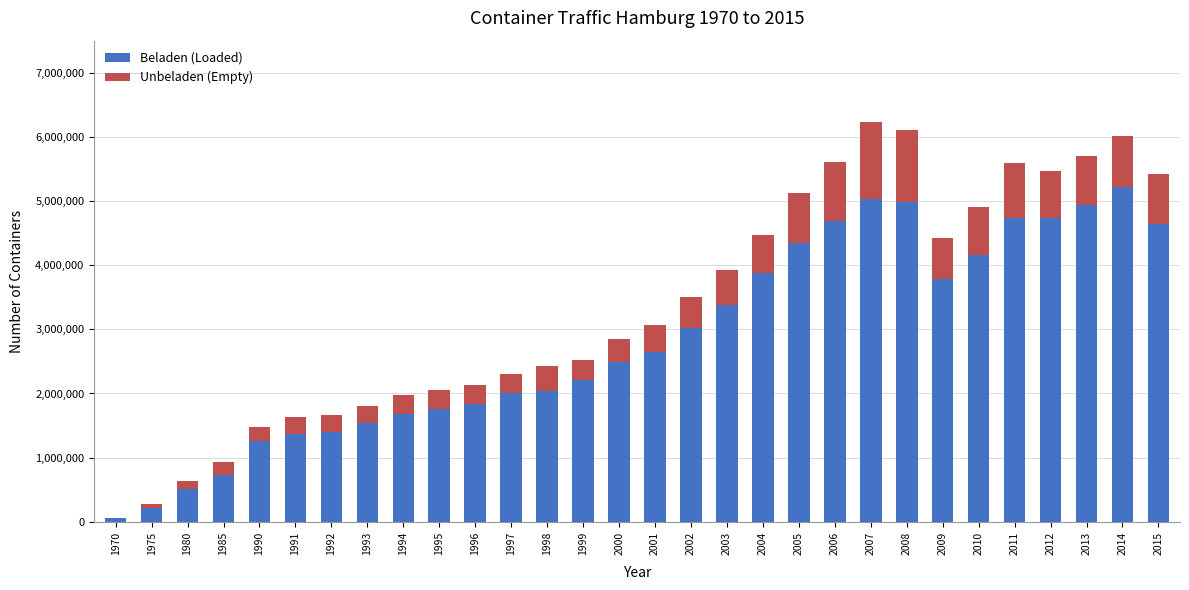

The value of Beladen (Loaded) at 1998 is 3003998. True or false?

False